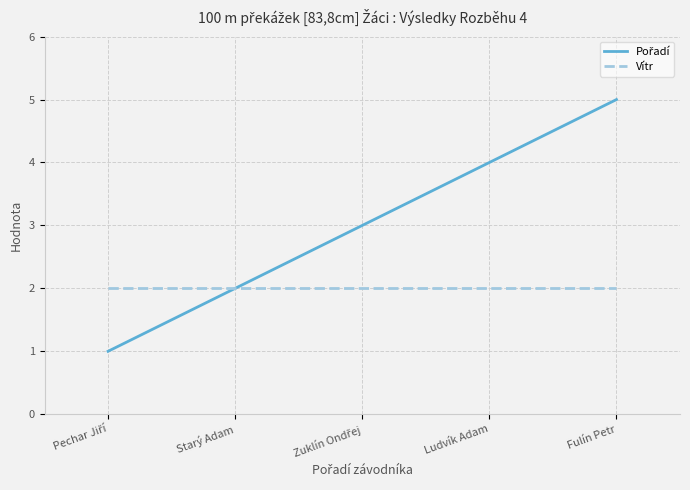

At which category is the sum across all series the highest?

Fulín Petr